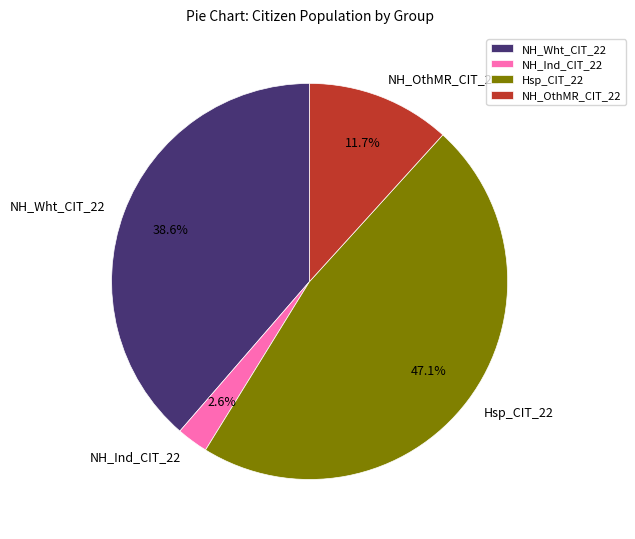

Is it true that NH_Ind_CIT_22 is 3% of the pie?

True